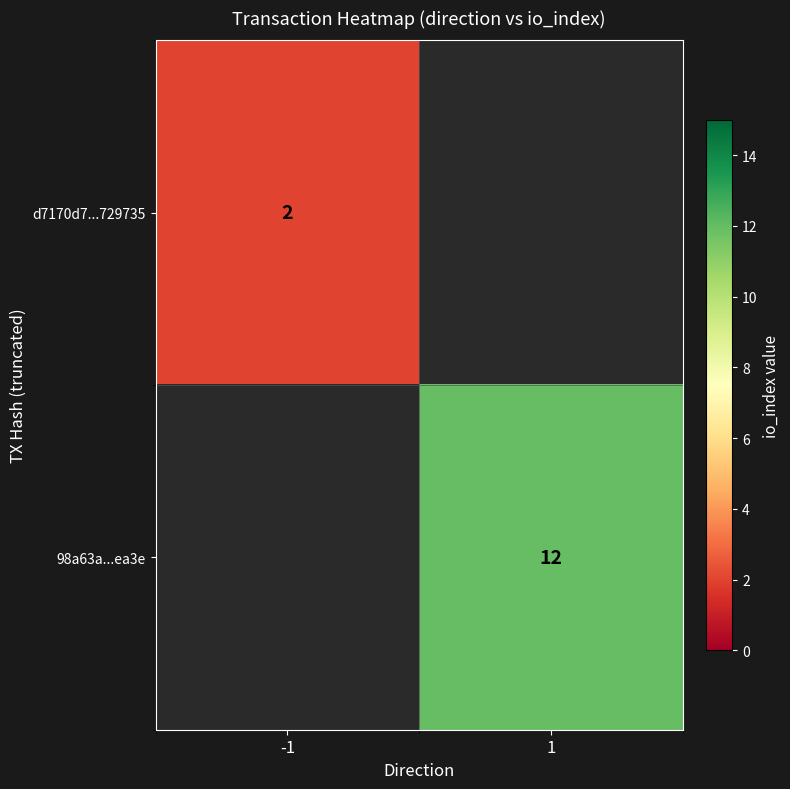

True or false: 98a63a...ea3e has a value of 12 at 1.

True